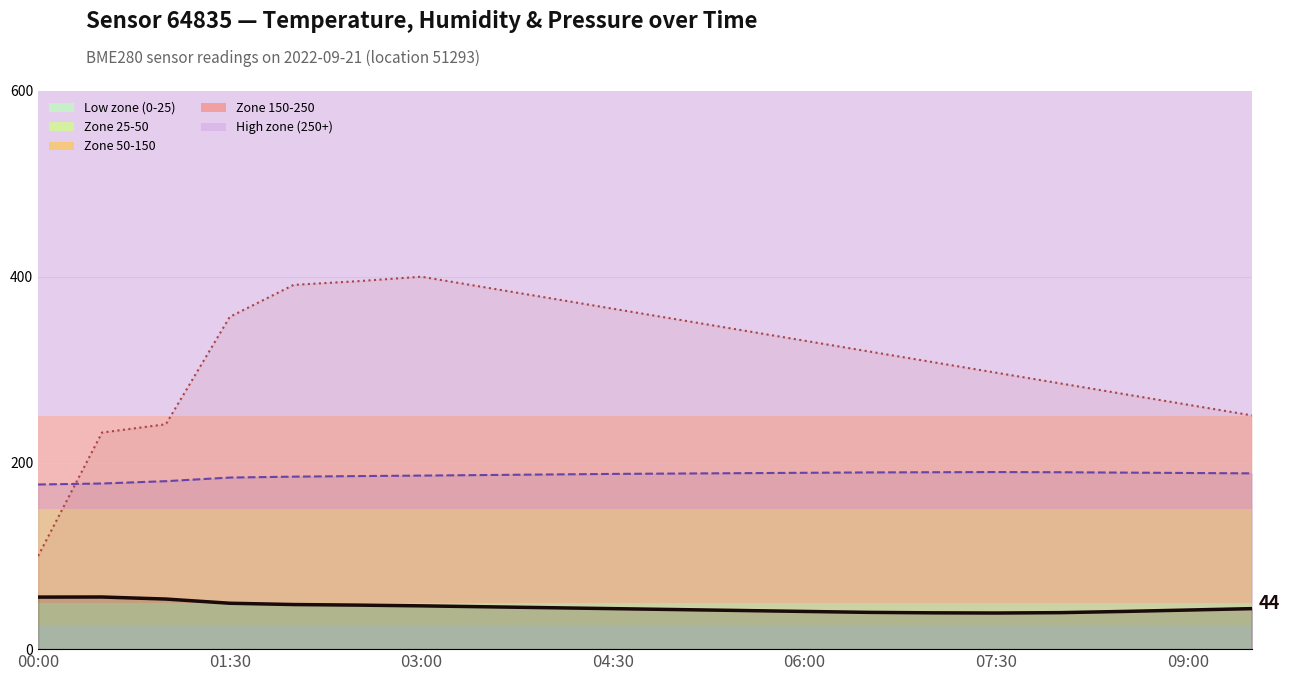

Is it true that temperature (×10) equals 42.0 at 09:00?

True